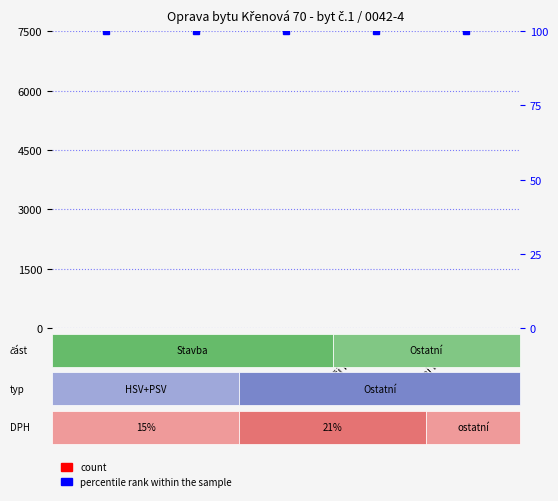

Is the value of count at MON greater than the value of percentile rank within the sample at PSV?

No